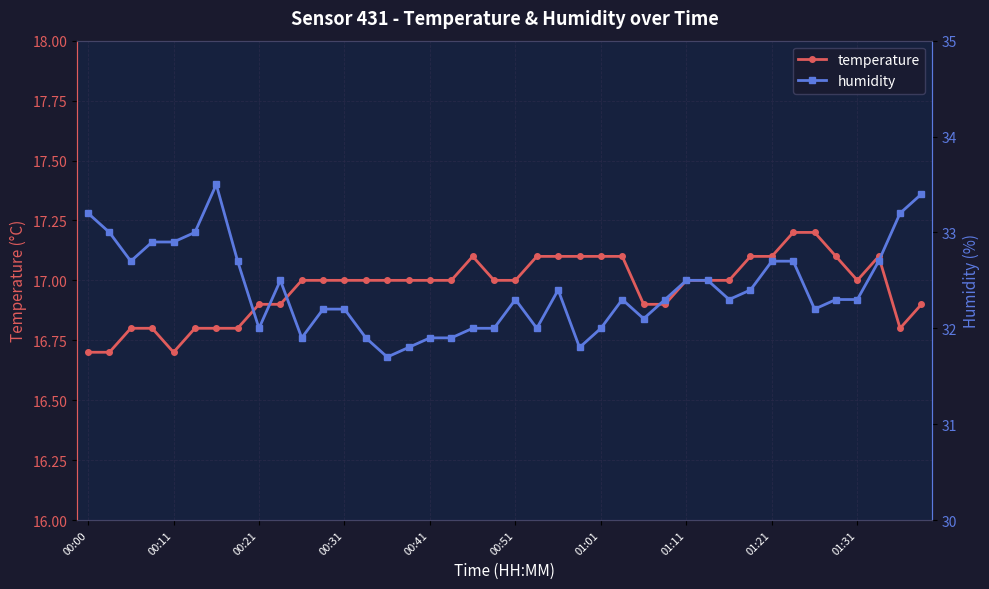

True or false: temperature has more than 0 points higher than both neighbors.

True